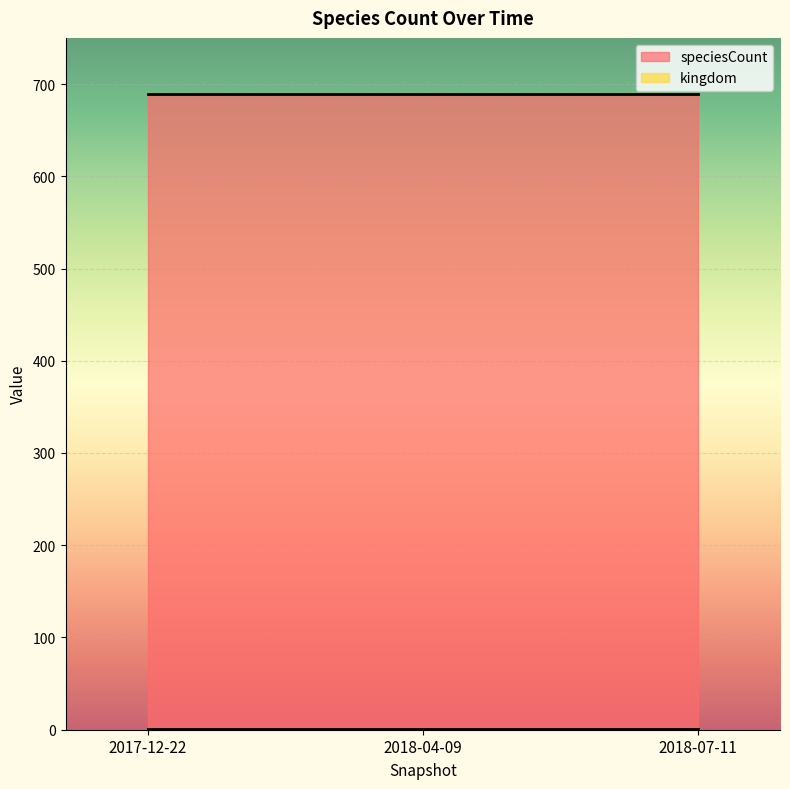

Which series has the largest range (max minus min)?

kingdom